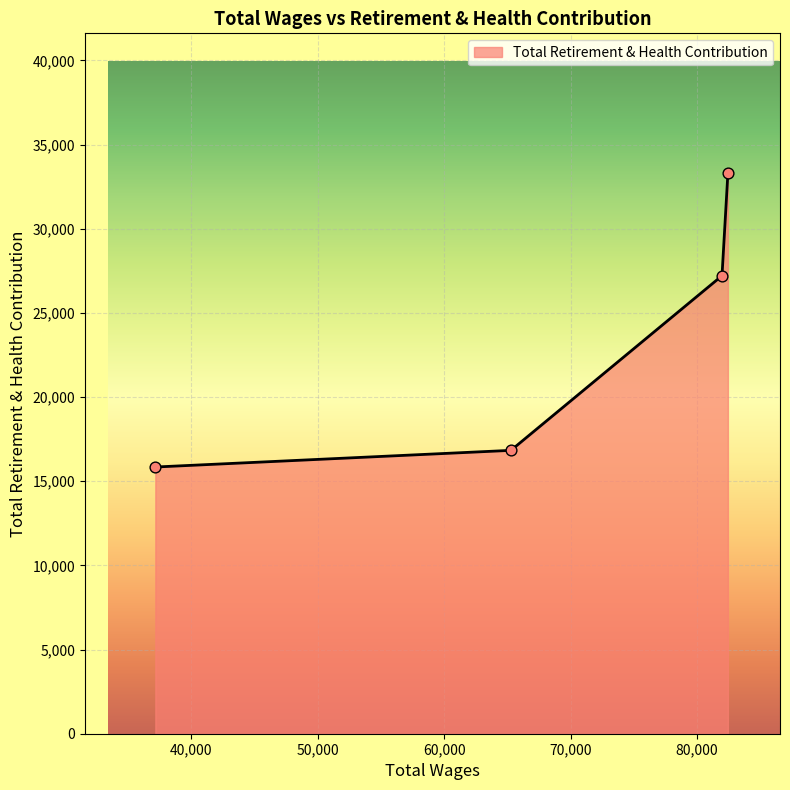

True or false: there are more than 0 points higher than both neighbors.

False